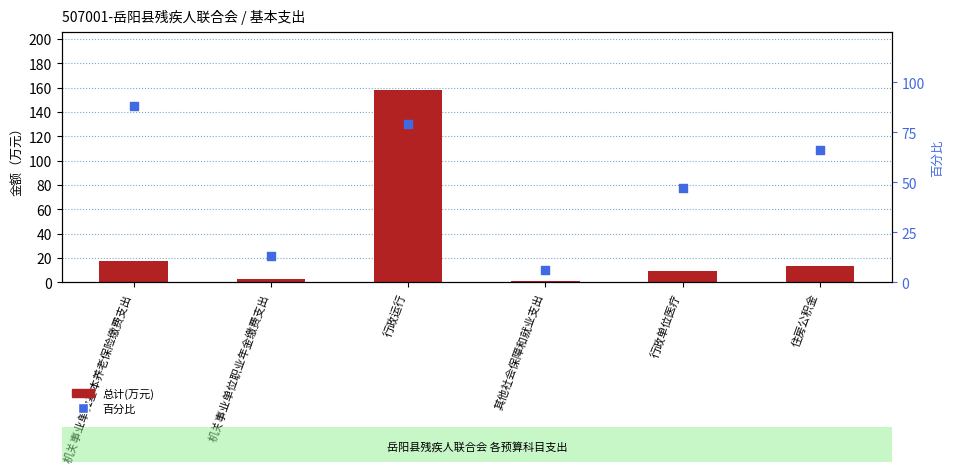

At how many categories does at least one series exceed 98?

1